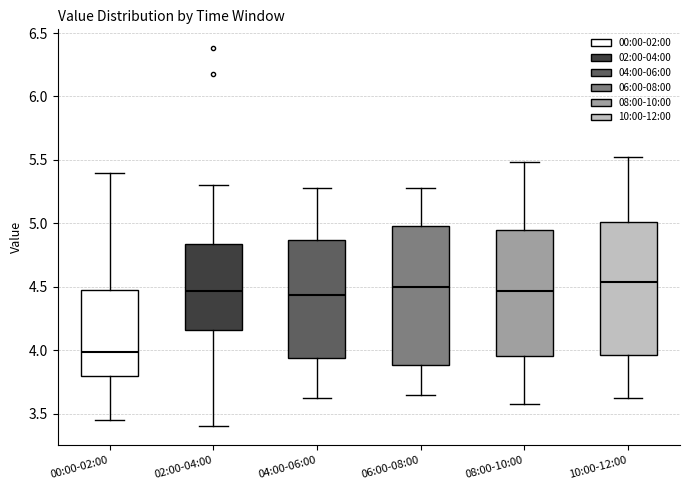

Where does the lower whisker of the box for 02:00-04:00 end on the y-axis? The values are not printed on the chart, so give them approximately, as read against the axis.

3.40